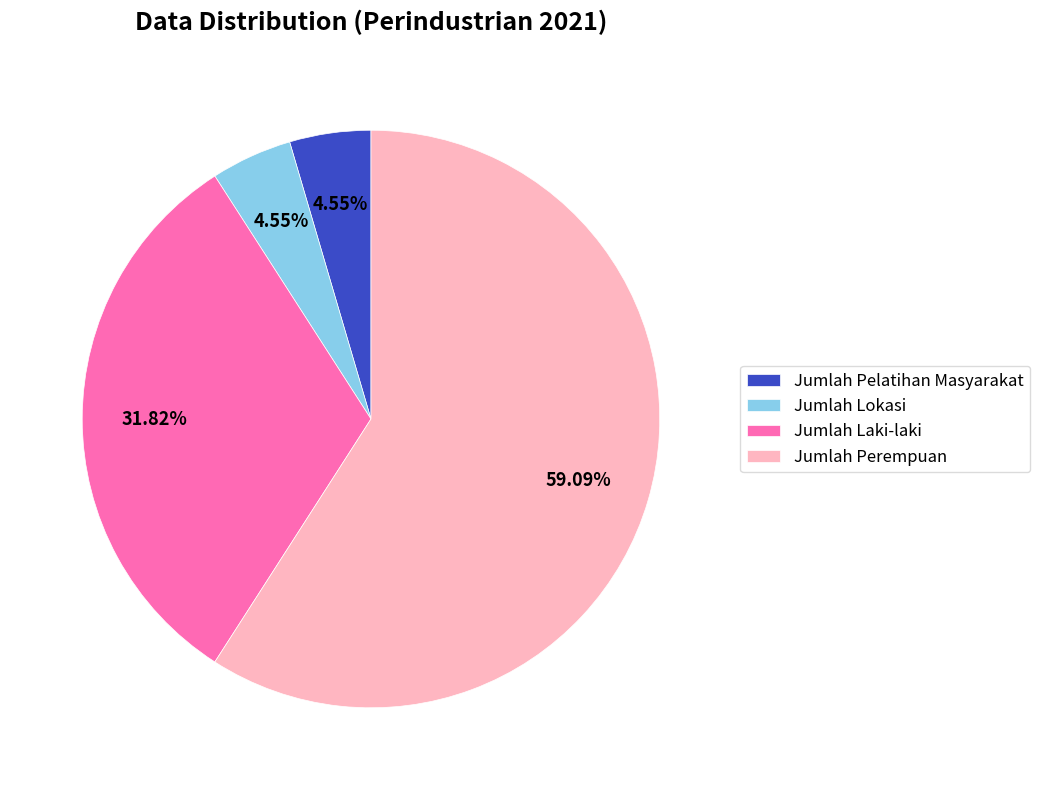

Approximately how many times larger is the value at Jumlah Perempuan compared to Jumlah Pelatihan Masyarakat?

13.0